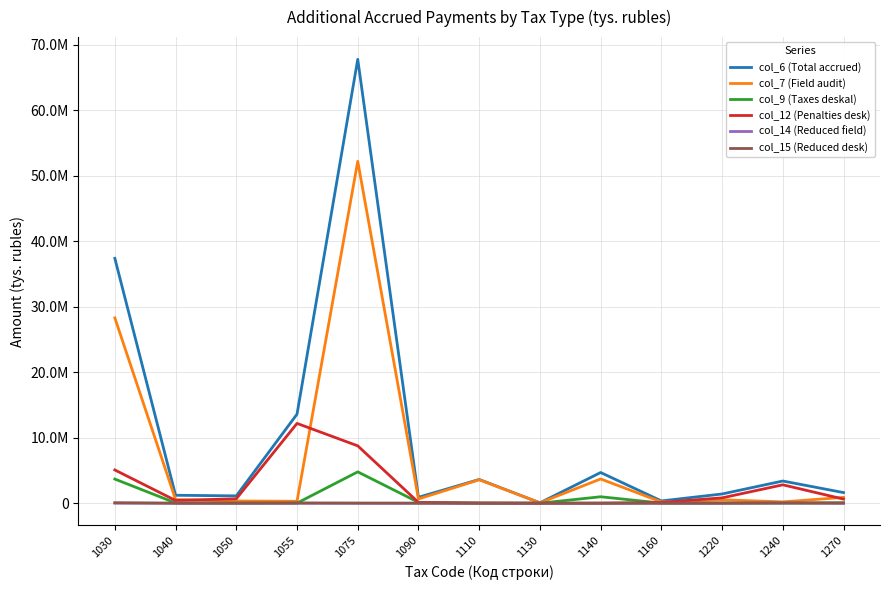

What are all the series names shown in the legend?

col_6 (Total accrued), col_7 (Field audit), col_9 (Taxes deskal), col_12 (Penalties desk), col_14 (Reduced field), col_15 (Reduced desk)